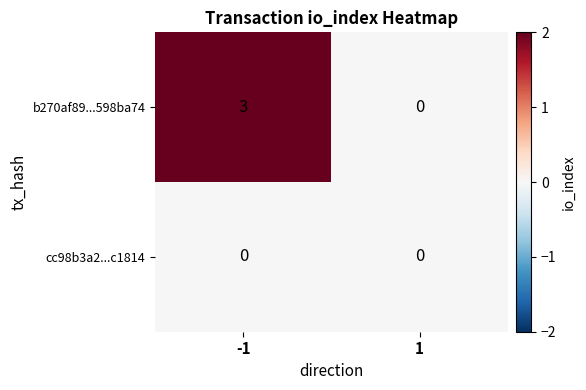

Is it true that b270af89...598ba74 equals 3 at -1?

True